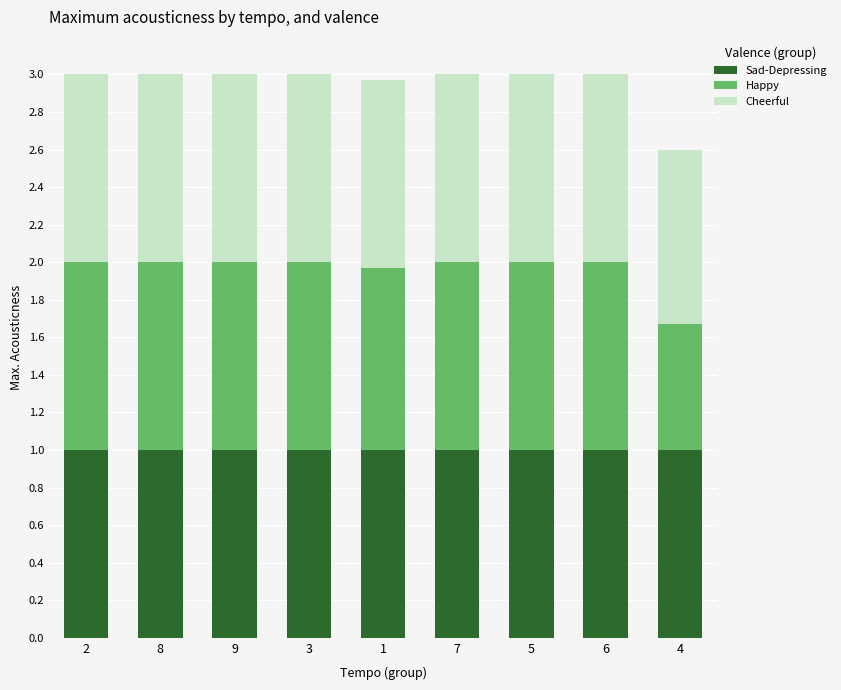

What is the sum of the Sad-Depressing values at 6 and 2?

2.0